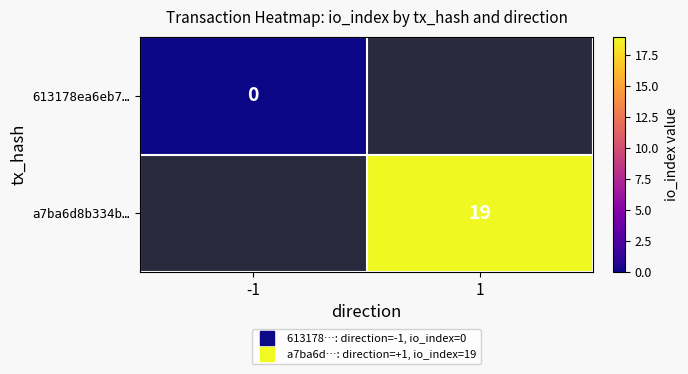

True or false: a7ba6d8b334b… has a value of 34.0 at 1.

False